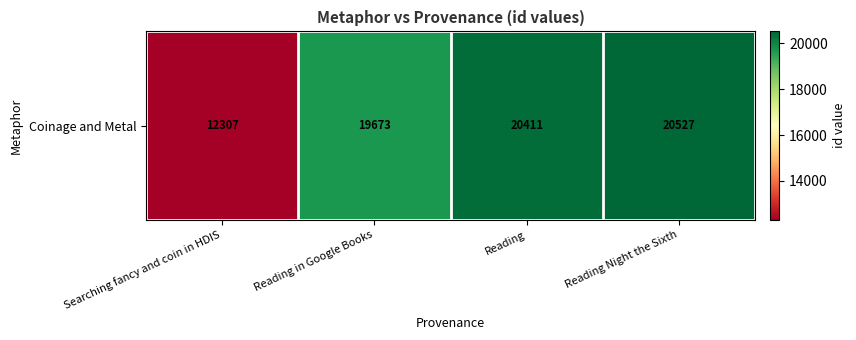

What is the minimum value shown in the chart?

12307